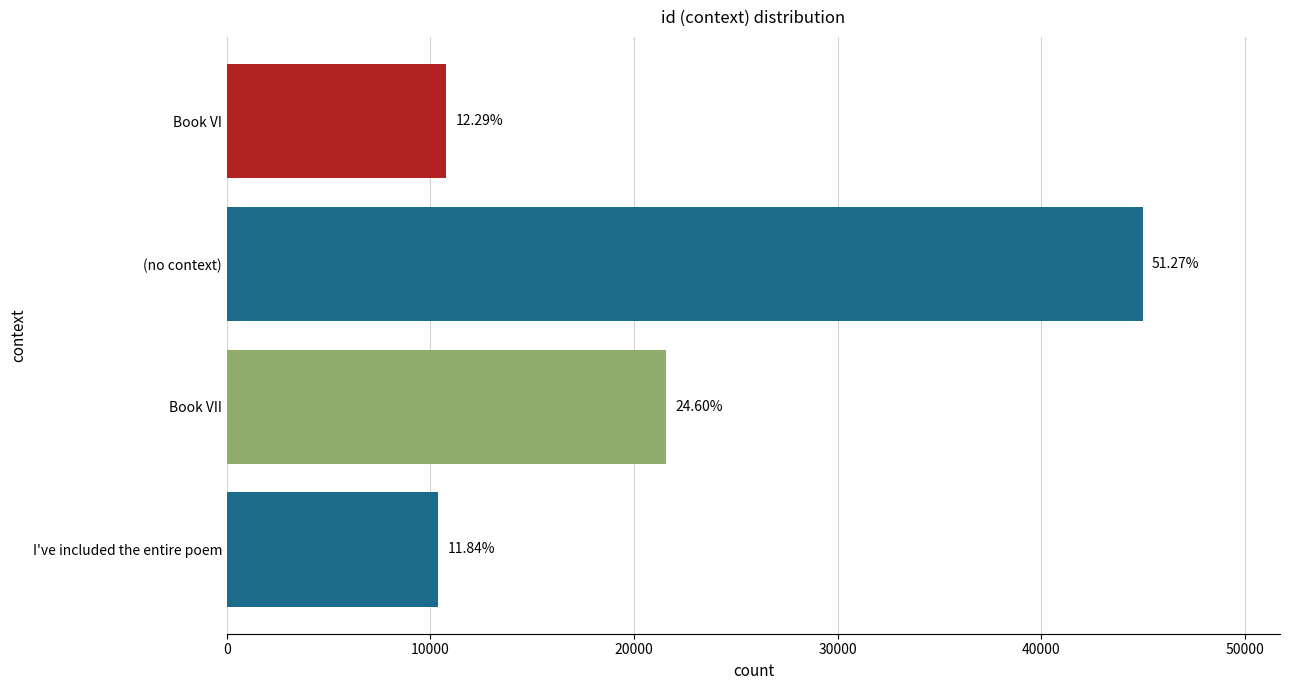

What is the difference between the second highest and second lowest values?

10794